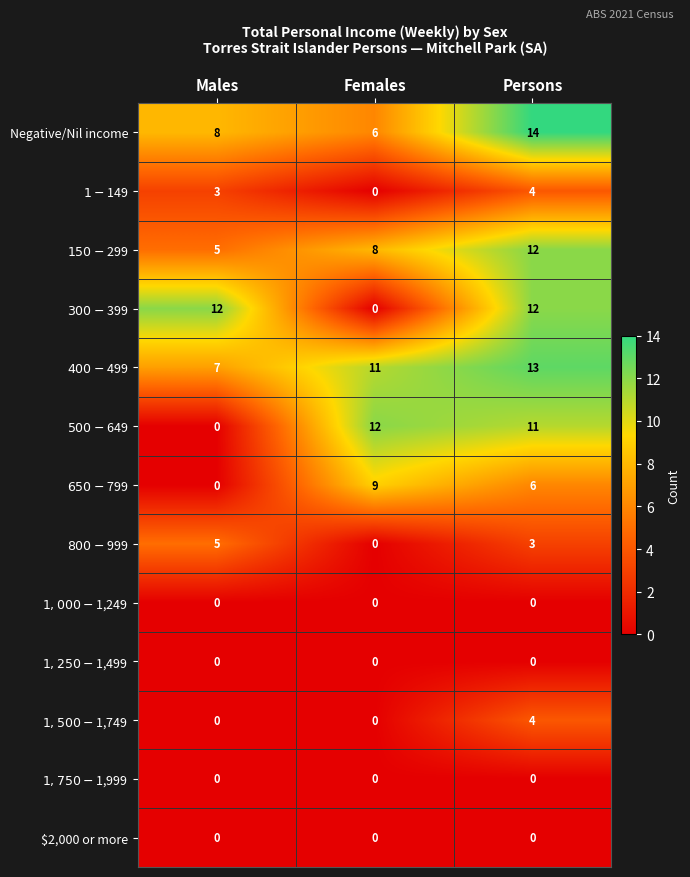

What is the maximum value shown in the chart?

14